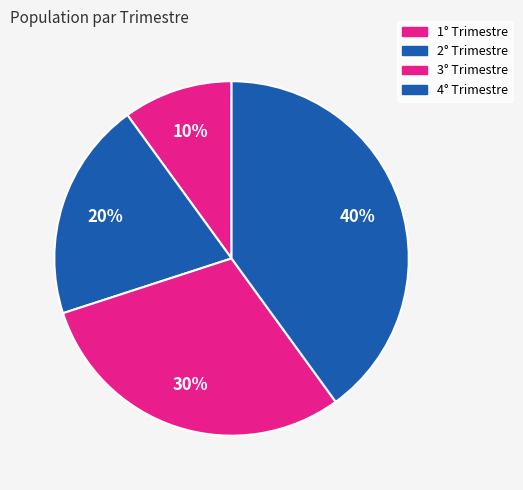

Count the number of slices in the pie.

4